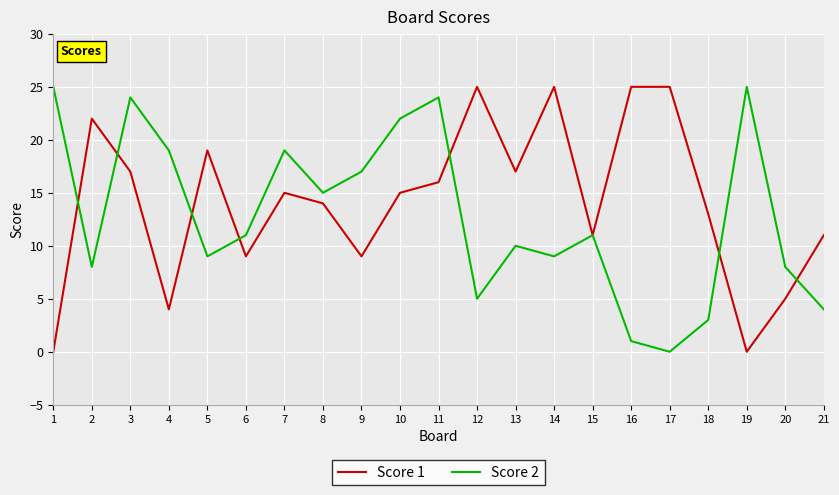

What is the difference between the Score 2 values at 11 and 5?

15